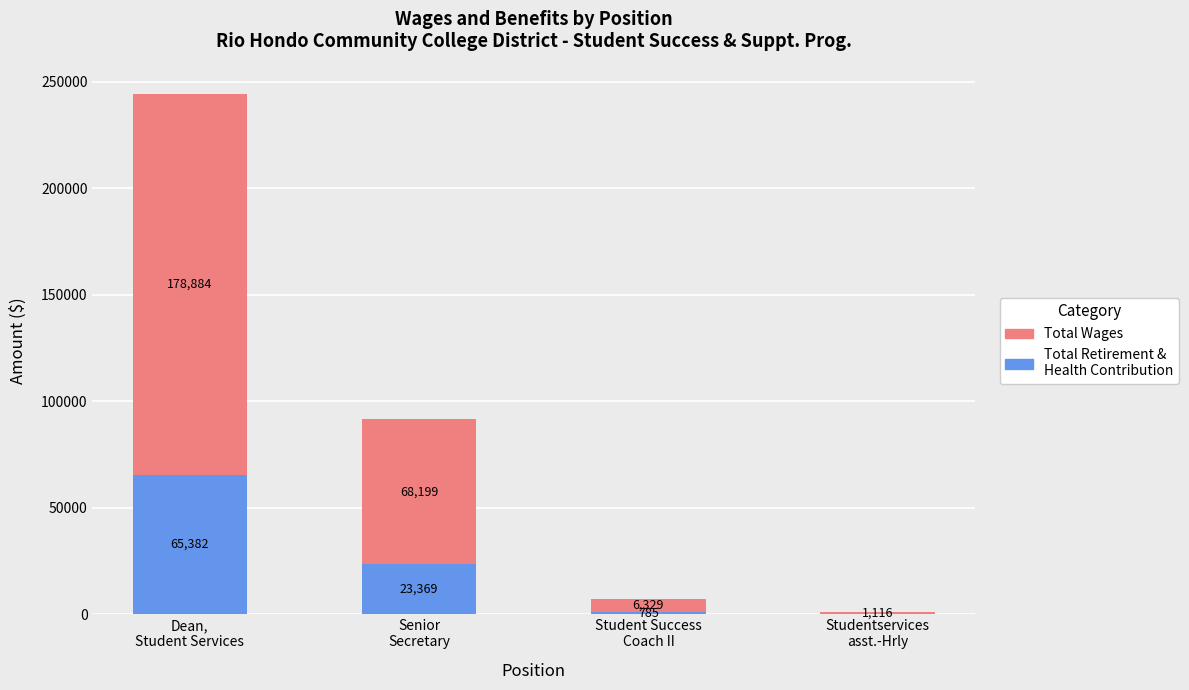

What are all the series names shown in the legend?

Total Wages, Total Retirement & Health Contribution